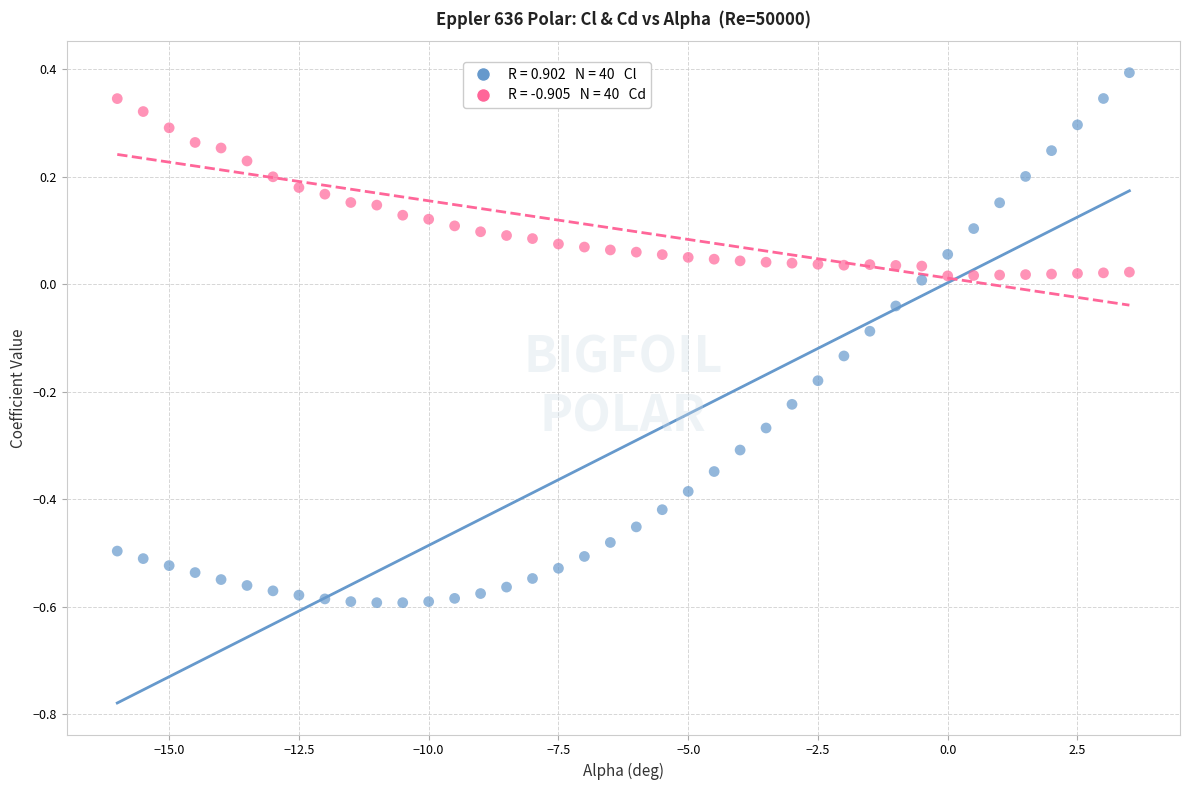

Across all data points, what is the range of X values (max minus min)?

19.5